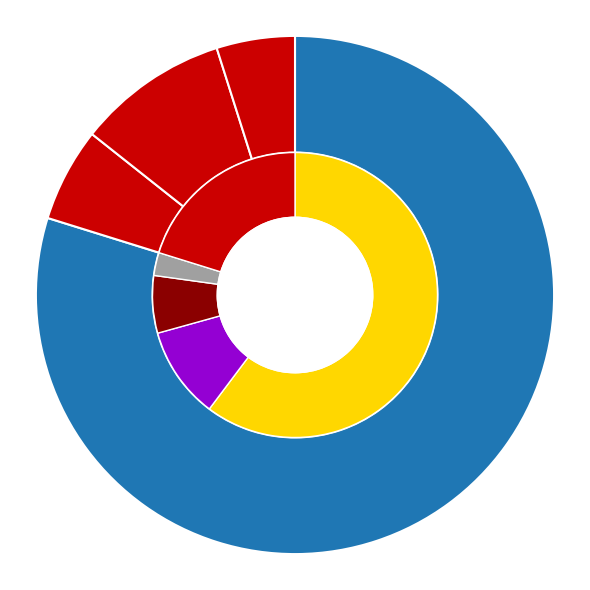

What is the smallest slice in the pie chart?

Ozeanien